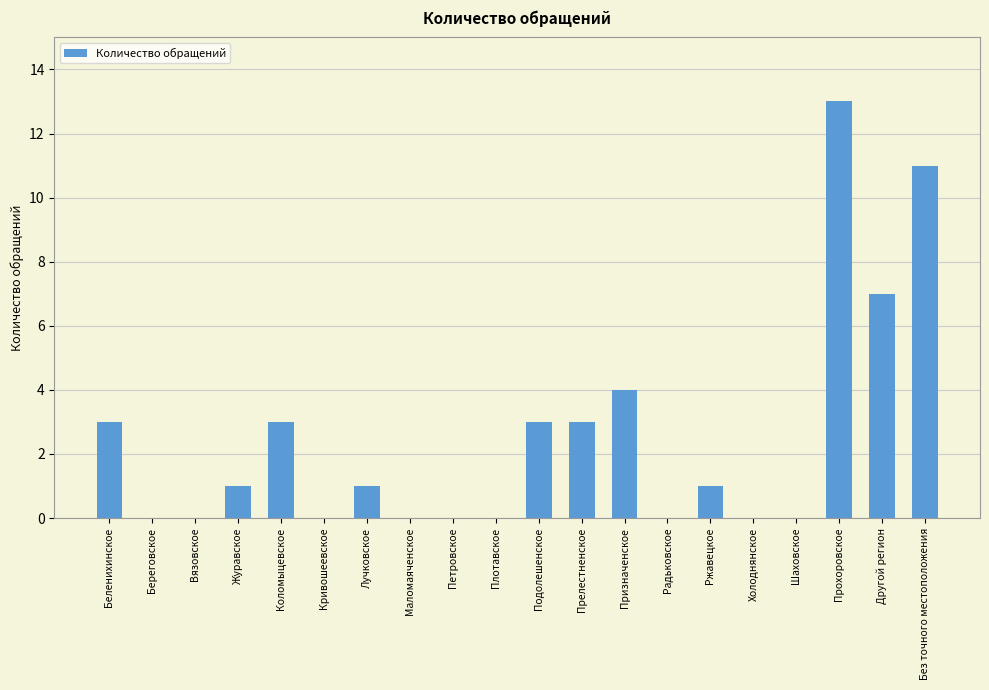

The chart shows a value of 0 at Плотавское. True or false?

True